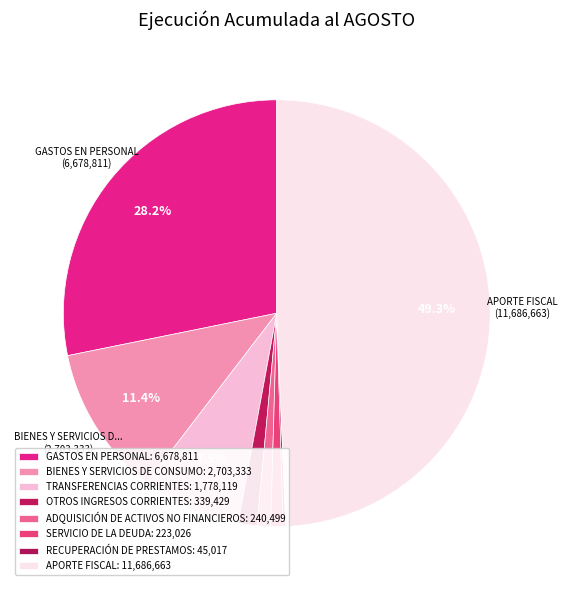

Rank the categories by value from lowest to highest.

RECUPERACIÓN DE PRESTAMOS, SERVICIO DE LA DEUDA, ADQUISICIÓN DE ACTIVOS NO FINANCIEROS, OTROS INGRESOS CORRIENTES, TRANSFERENCIAS CORRIENTES, BIENES Y SERVICIOS DE CONSUMO, GASTOS EN PERSONAL, APORTE FISCAL